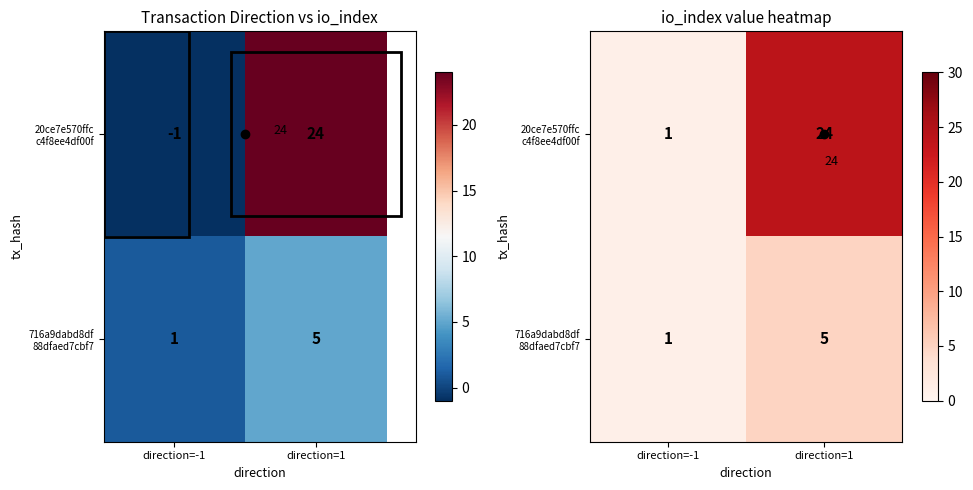

At how many categories does at least one series exceed 10?

1